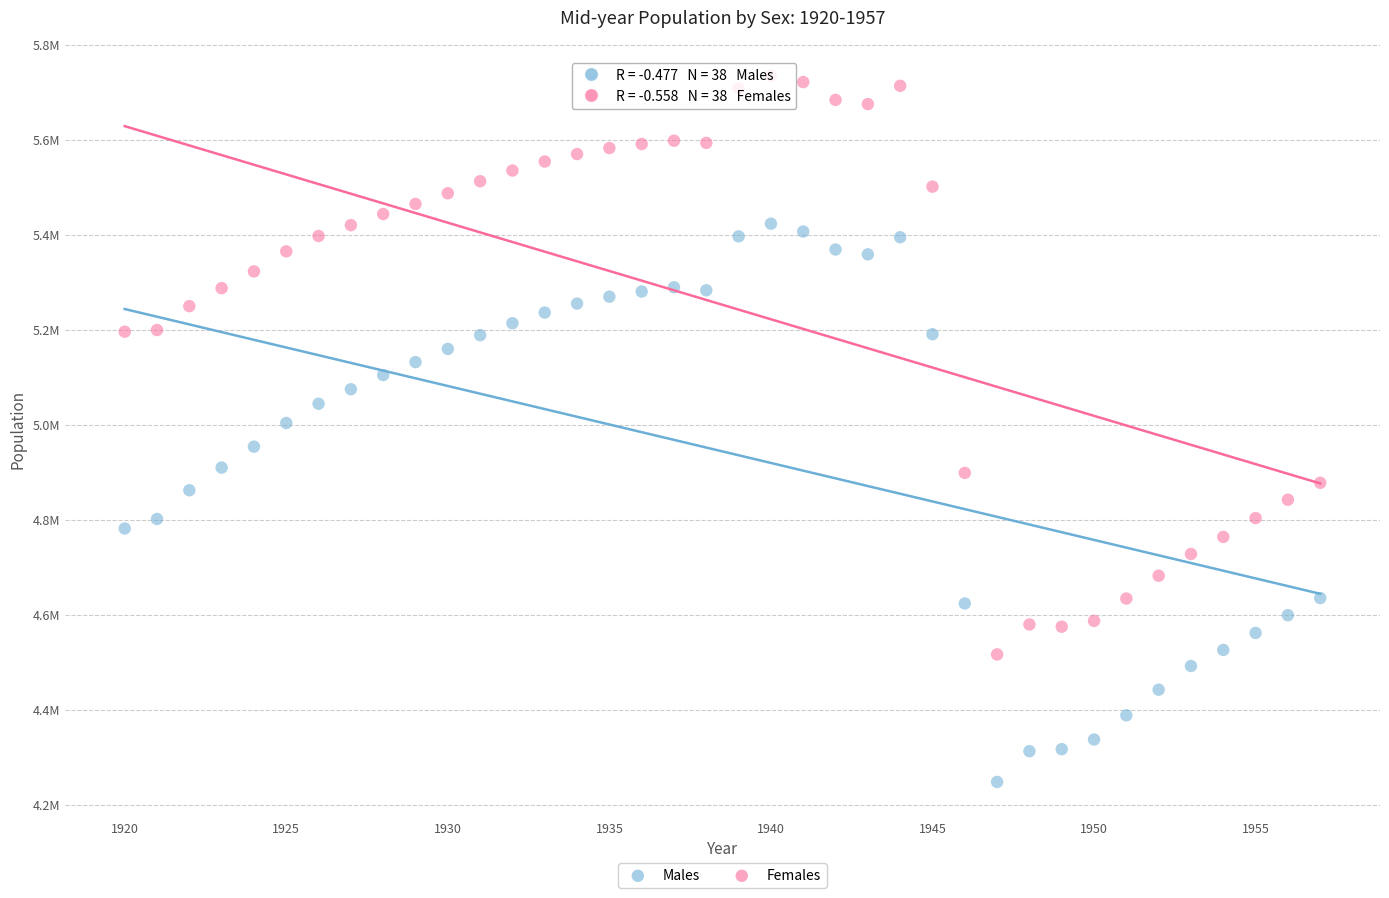

Which series has the largest Y range (max minus min)?

Females